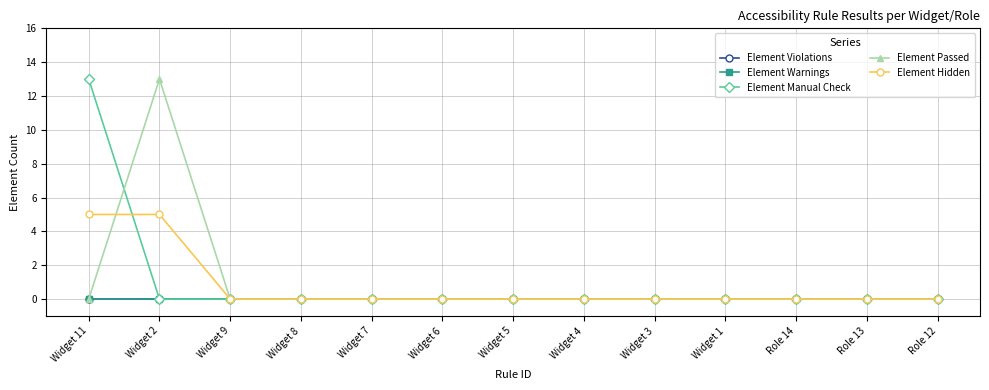

Reading left to right, what are all the values shown in this chart?

Element Violations: Widget 11=0	Widget 2=0	Widget 9=0	Widget 8=0	Widget 7=0	Widget 6=0	Widget 5=0	Widget 4=0	Widget 3=0	Widget 1=0	Role 14=0	Role 13=0	Role 12=0
Element Warnings: Widget 11=0	Widget 2=0	Widget 9=0	Widget 8=0	Widget 7=0	Widget 6=0	Widget 5=0	Widget 4=0	Widget 3=0	Widget 1=0	Role 14=0	Role 13=0	Role 12=0
Element Manual Check: Widget 11=13	Widget 2=0	Widget 9=0	Widget 8=0	Widget 7=0	Widget 6=0	Widget 5=0	Widget 4=0	Widget 3=0	Widget 1=0	Role 14=0	Role 13=0	Role 12=0
Element Passed: Widget 11=0	Widget 2=13	Widget 9=0	Widget 8=0	Widget 7=0	Widget 6=0	Widget 5=0	Widget 4=0	Widget 3=0	Widget 1=0	Role 14=0	Role 13=0	Role 12=0
Element Hidden: Widget 11=5	Widget 2=5	Widget 9=0	Widget 8=0	Widget 7=0	Widget 6=0	Widget 5=0	Widget 4=0	Widget 3=0	Widget 1=0	Role 14=0	Role 13=0	Role 12=0